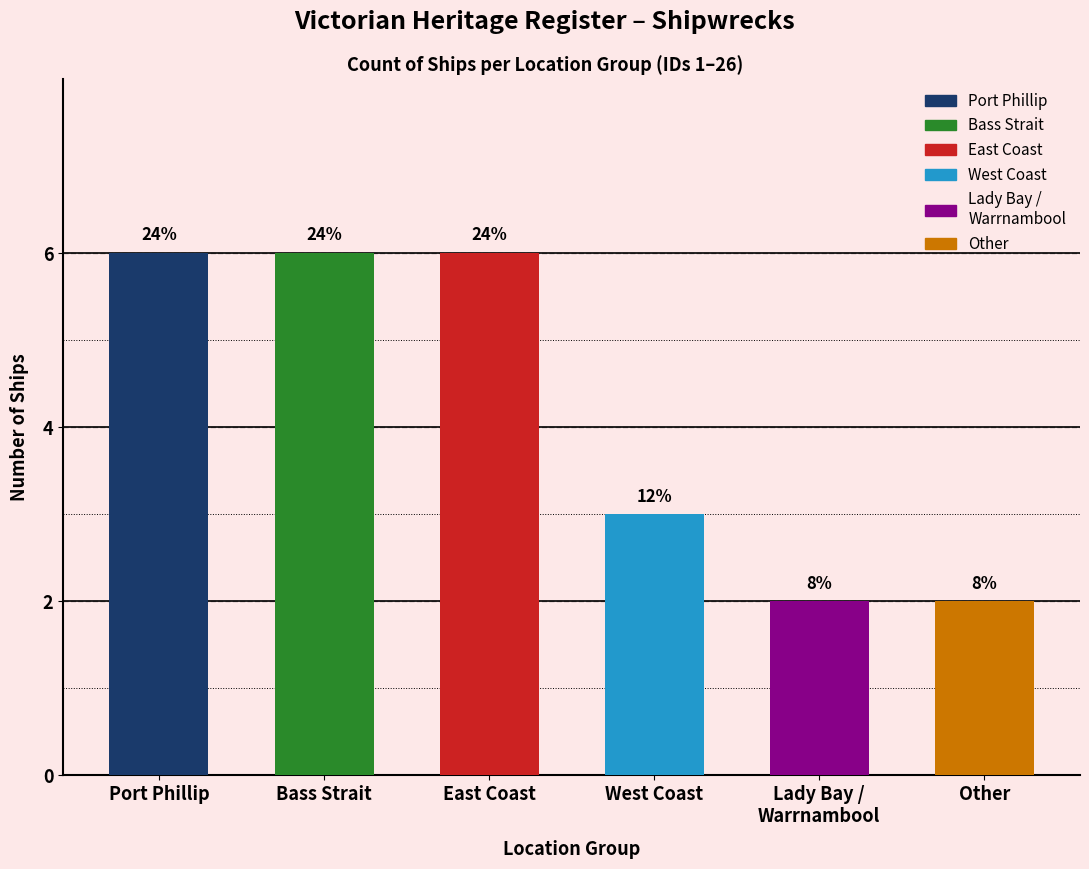

Reading right to left, extract all data points from this chart.

2	2	3	6	6	6